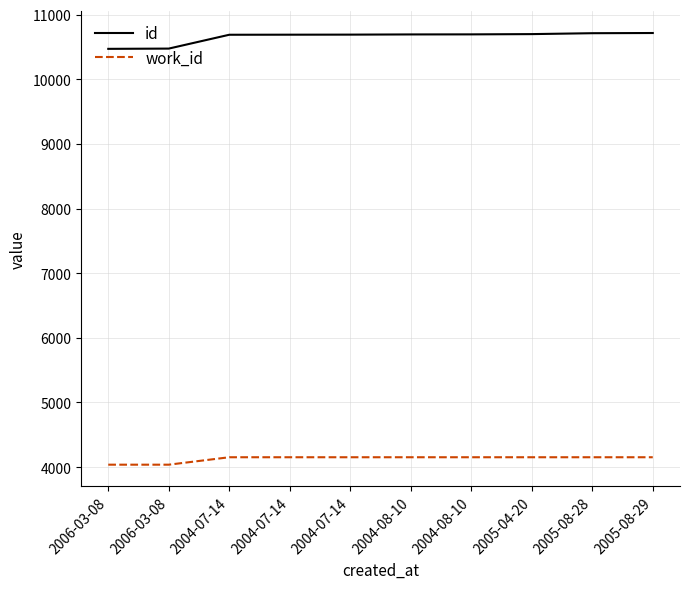

Is this an area chart (filled region under the line)?

No